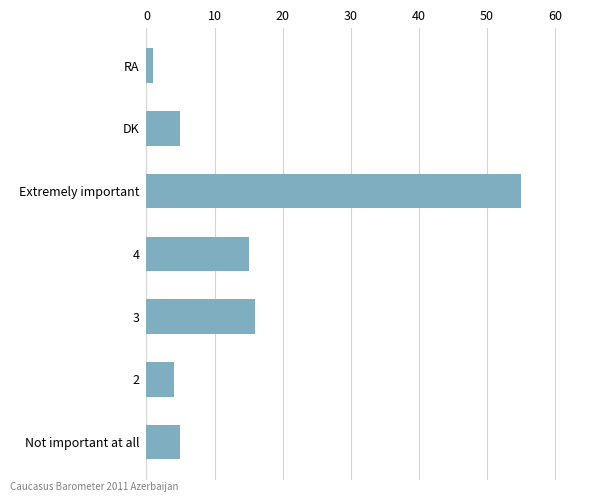

Approximately how many times larger is the value at Not important at all compared to 3?

0.3